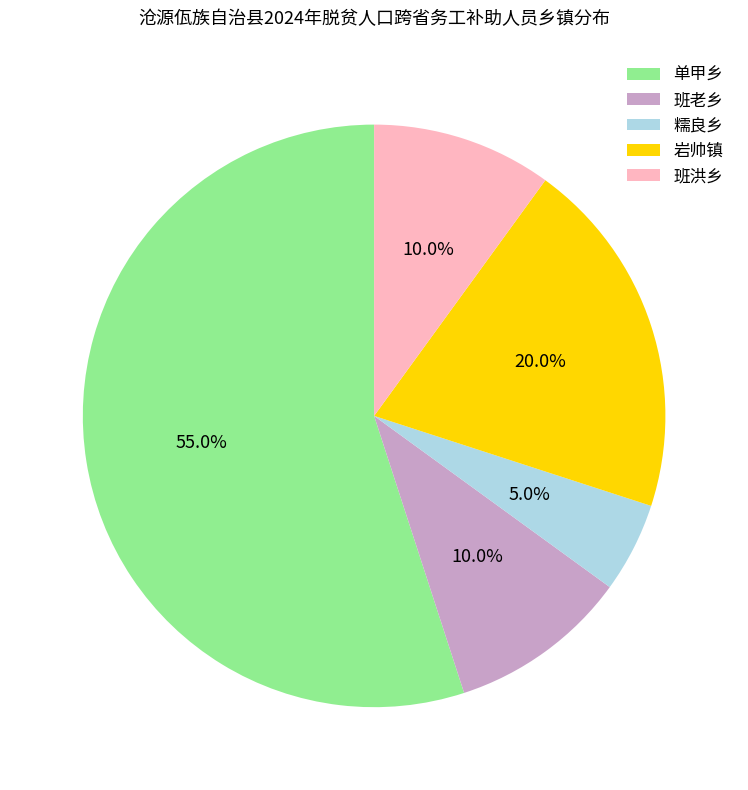

What percentage is the 糯良乡 slice, to the nearest percent?

5%